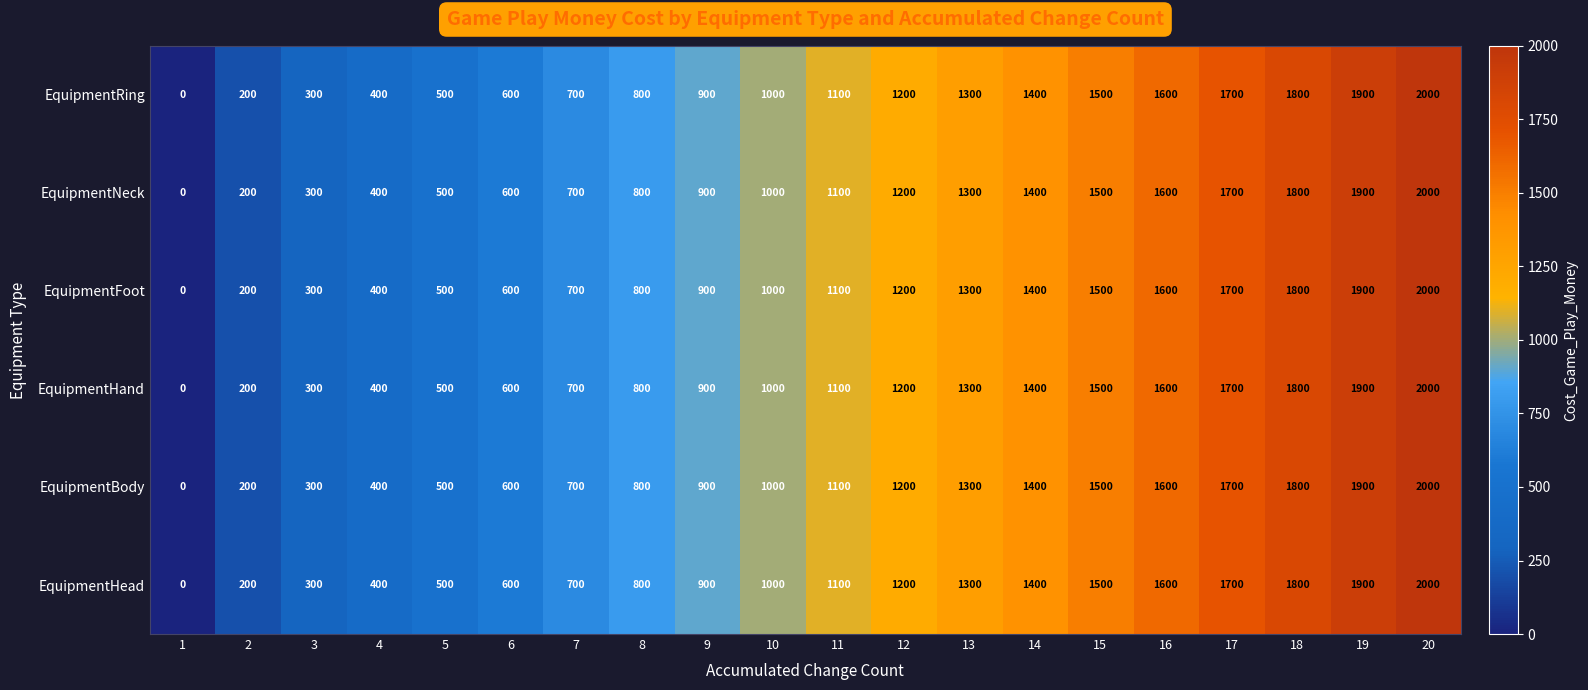

Count the number of data series in this chart.

6